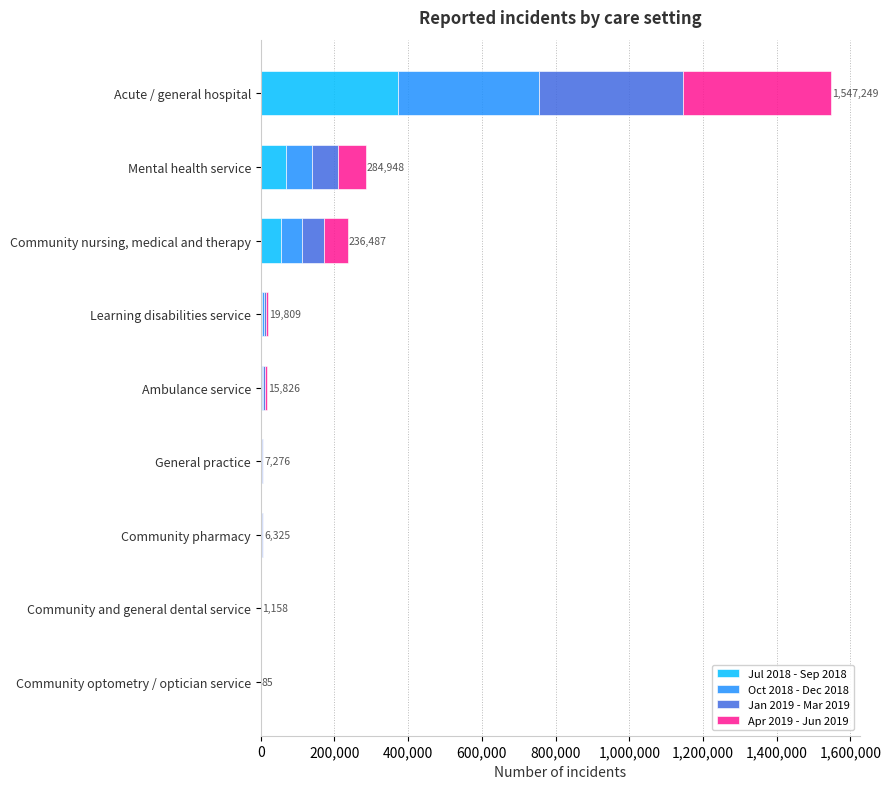

Which category has the highest value in the Jul 2018 - Sep 2018 series?

Acute / general hospital